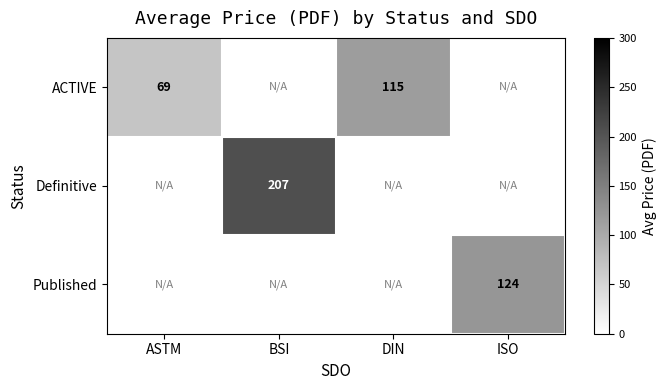

The value of Definitive at BSI is 320. True or false?

False